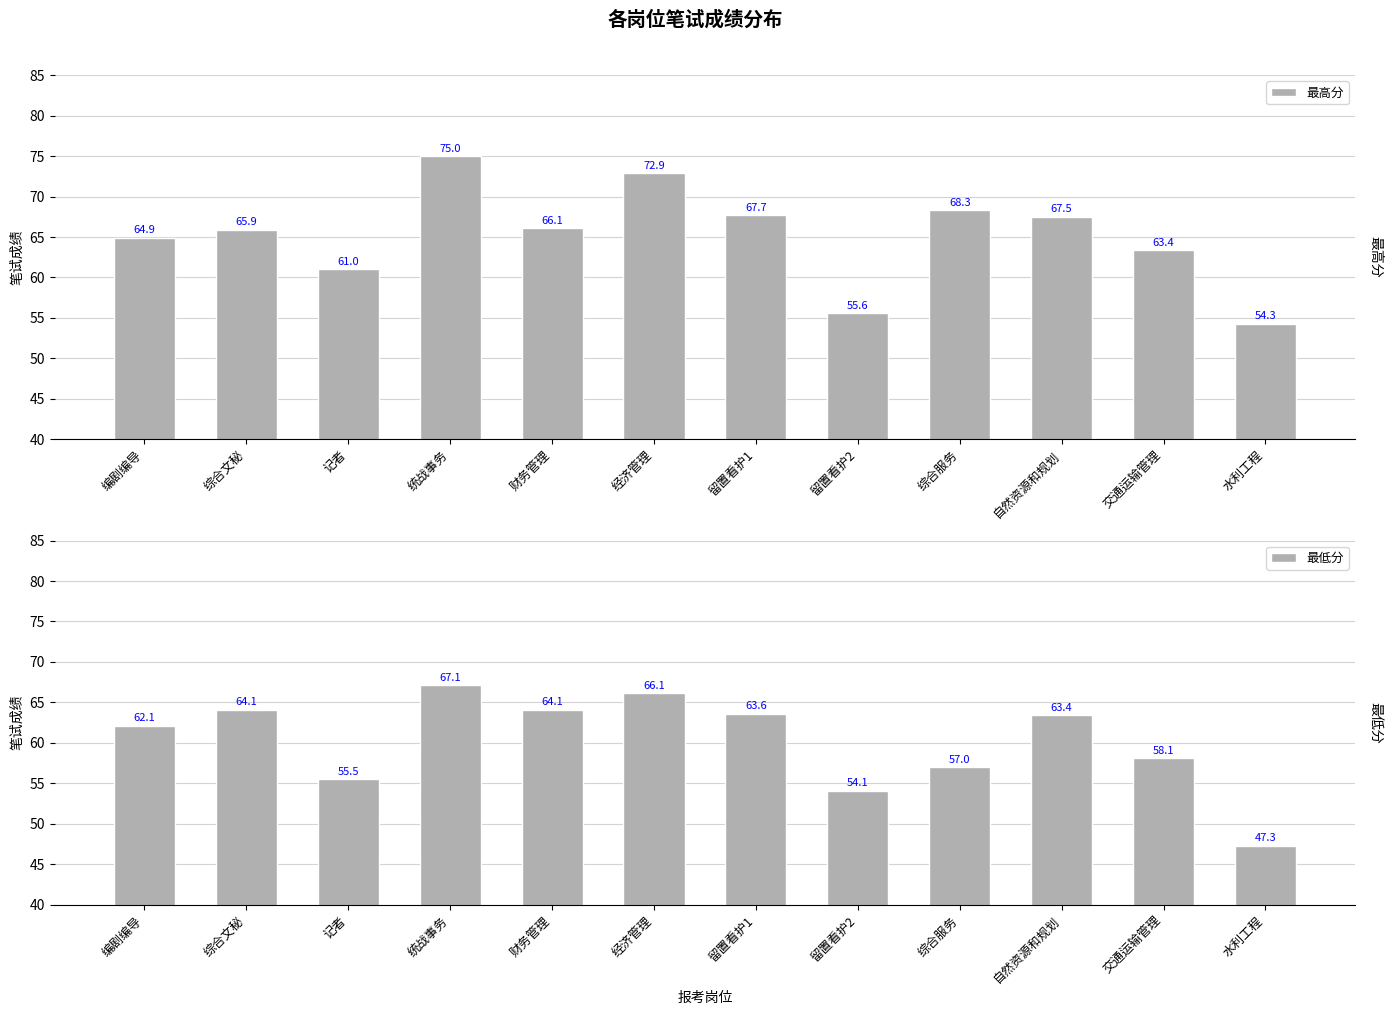

What position from the right is 统战事务?

9